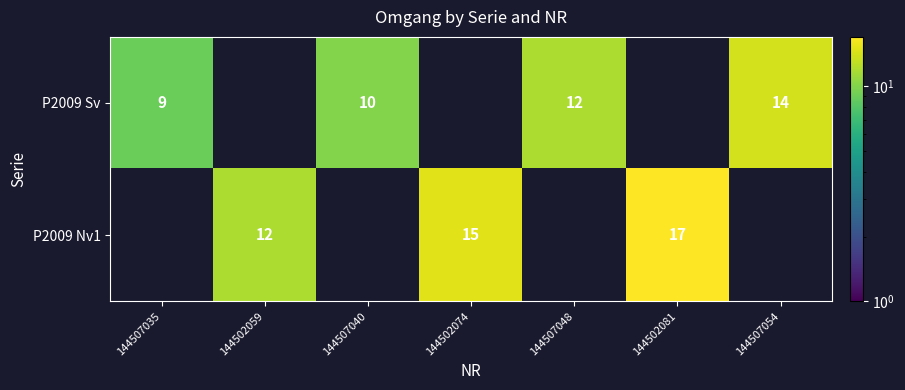

True or false: P2009 Nv1 has a value of 6.4 at 144502059.

False